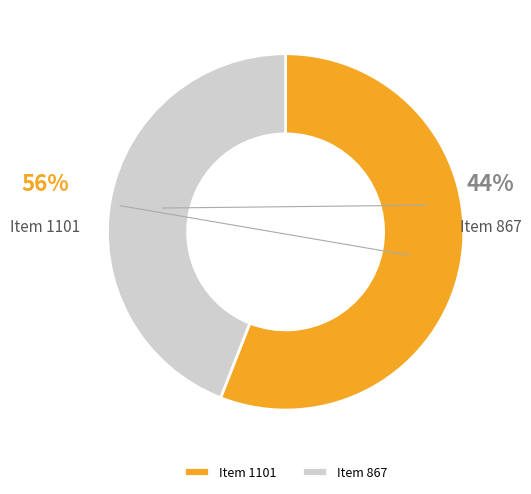

Combined, what portion of the pie is Item 1101 and Item 867?

100.0%